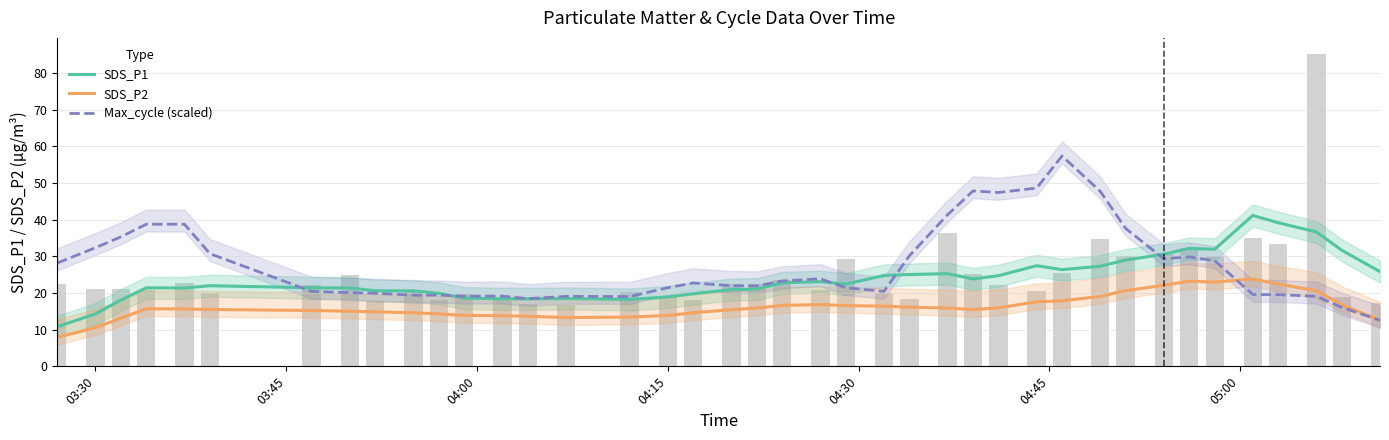

True or false: SDS_P1 and SDS_P2 intersect in this chart.

False